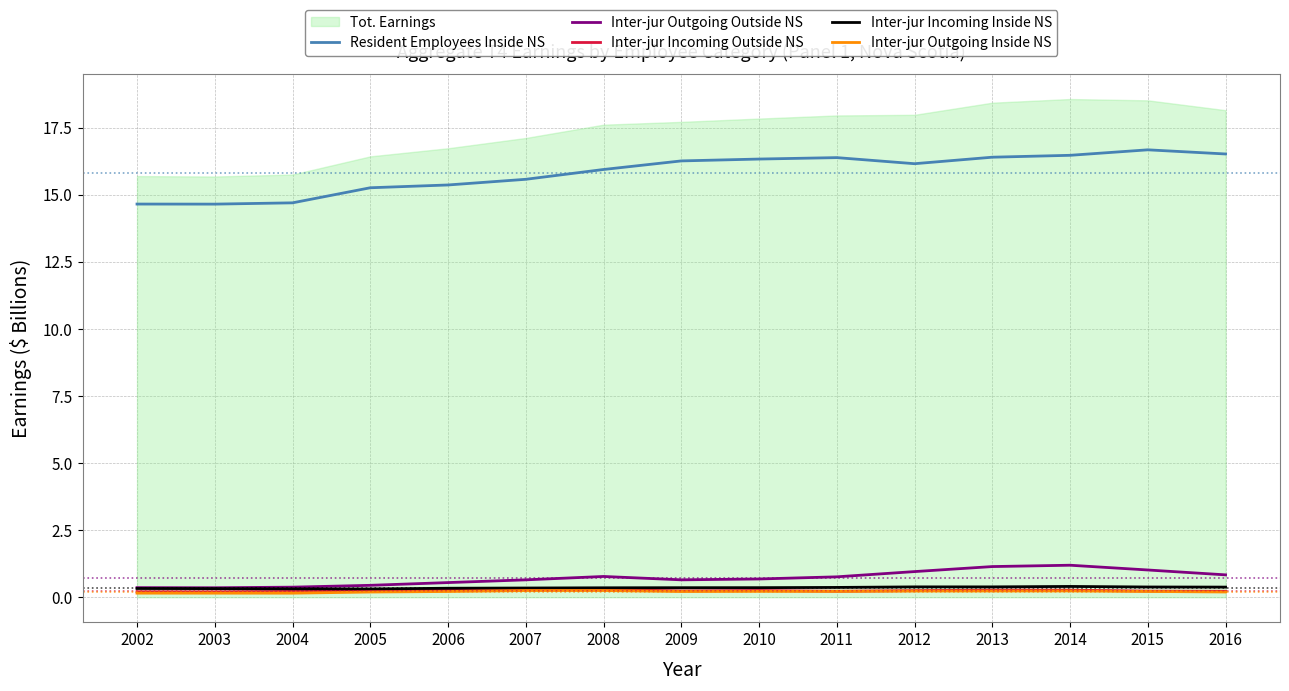

Is the value of Inter-jur Outgoing Outside NS at 2013 greater than the value of Inter-jur Incoming Outside NS at 2008?

Yes